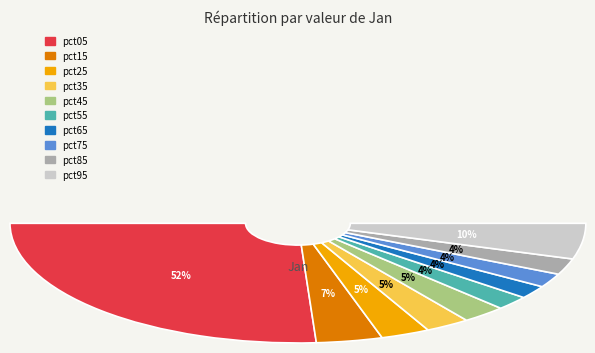

Which category has the biggest portion of the pie?

pct05